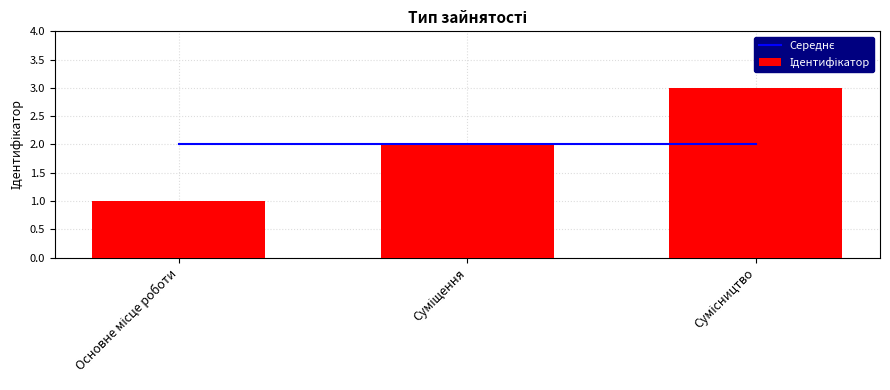

What is the spread (max minus min) of values at Сумісництво?

1